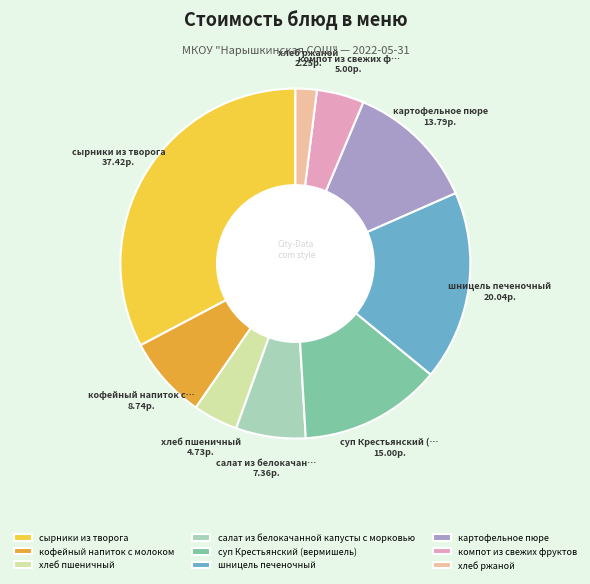

How many slices are in this pie chart?

9